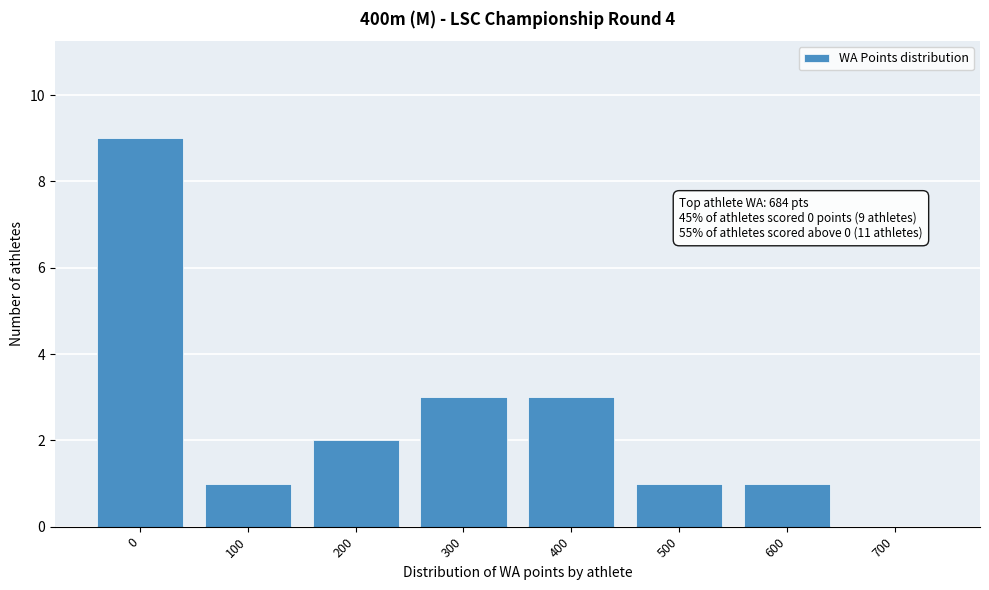

Reading right to left, extract all data points from this chart.

700=0	600=1	500=1	400=3	300=3	200=2	100=1	0=9